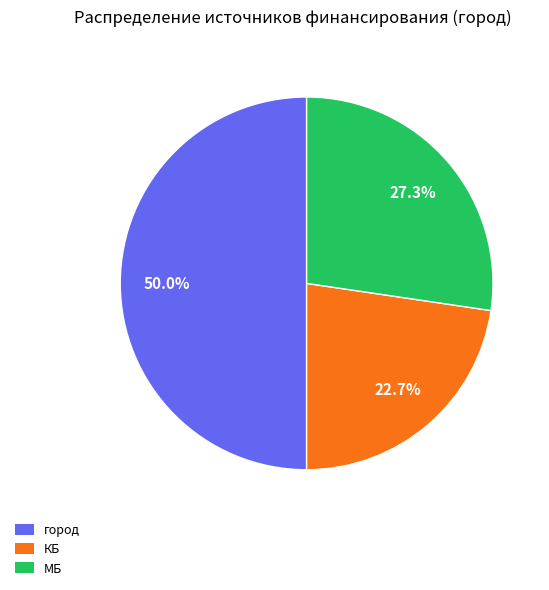

To the nearest percent, what is the average slice percentage?

33%